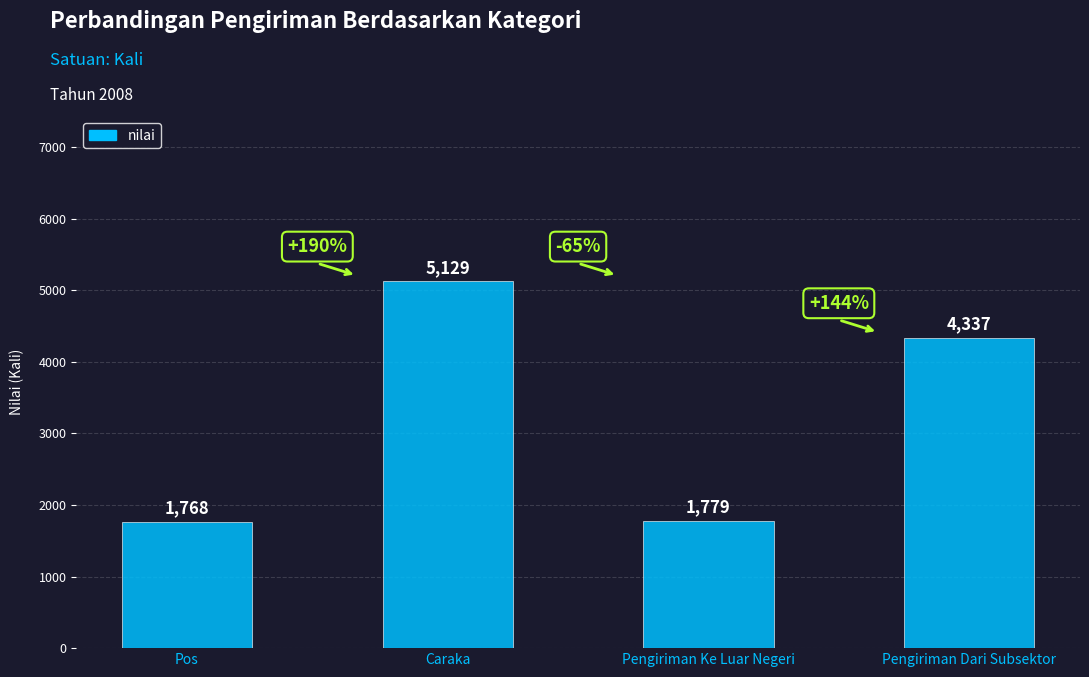

How many series are shown in this chart?

1